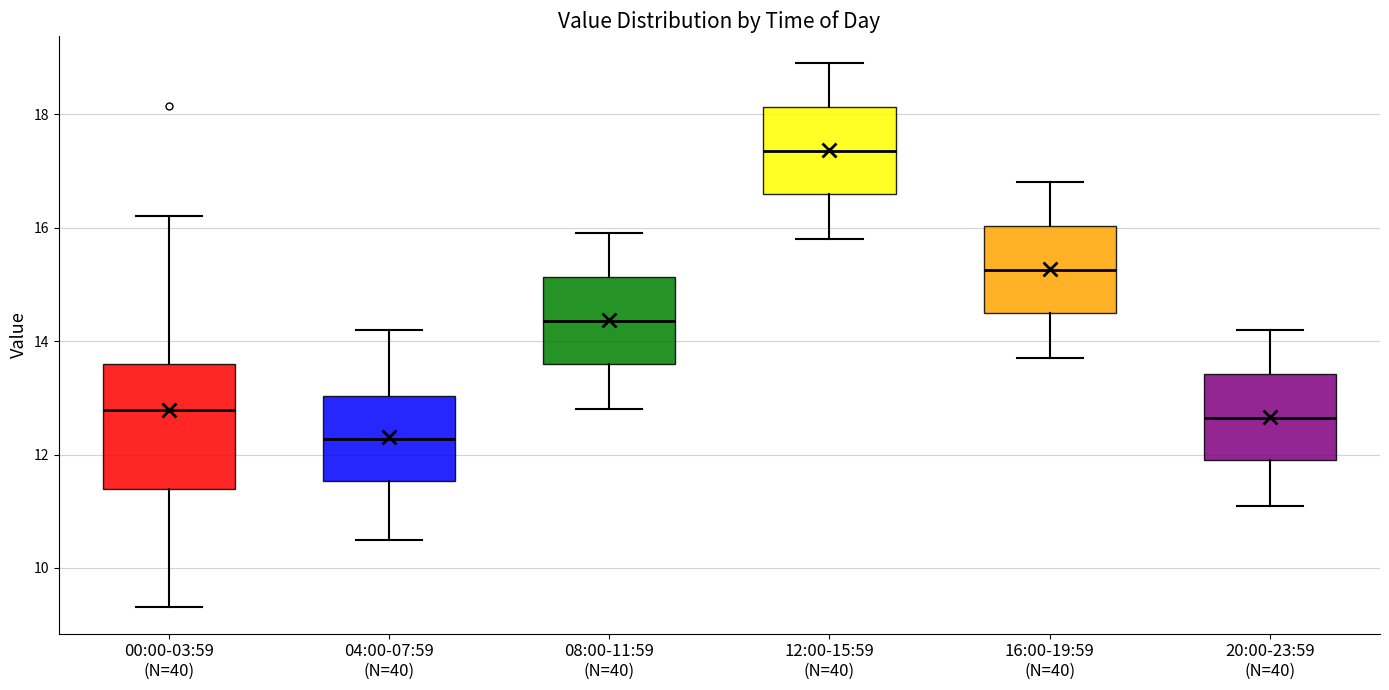

Reading left to right, transcribe this box plot: for each box, give where its median line is, the range the box spans, and where its two whiskers end, as read against the y-axis. The values are not printed on the chart, so give them approximately, as read against the axis.

00:00-03:59 (N=40): median 12.8, box 11.4 to 13.6, whiskers 9.4 to 16.2
04:00-07:59 (N=40): median 12.2, box 11.6 to 13.0, whiskers 10.6 to 14.2
08:00-11:59 (N=40): median 14.4, box 13.6 to 15.2, whiskers 12.8 to 16.0
12:00-15:59 (N=40): median 17.4, box 16.6 to 18.2, whiskers 15.8 to 19.0
16:00-19:59 (N=40): median 15.2, box 14.6 to 16.0, whiskers 13.8 to 16.8
20:00-23:59 (N=40): median 12.6, box 12.0 to 13.4, whiskers 11.2 to 14.2